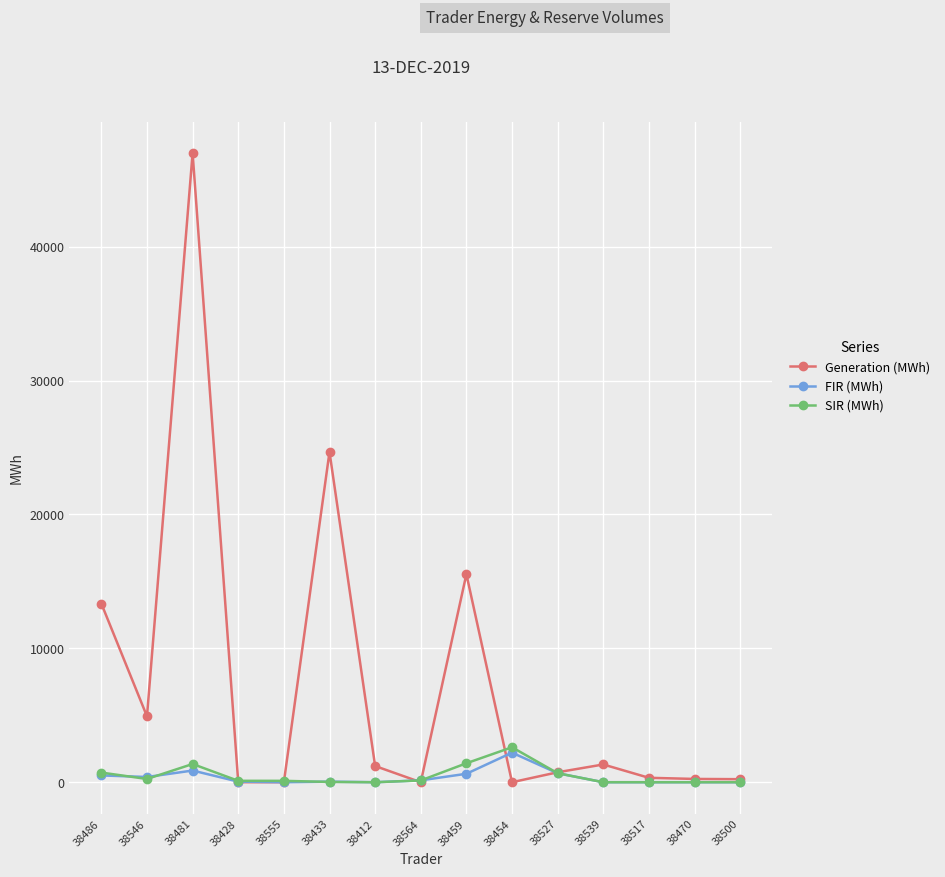

Is the value of Generation (MWh) at 38555 greater than the value of FIR (MWh) at 38454?

No